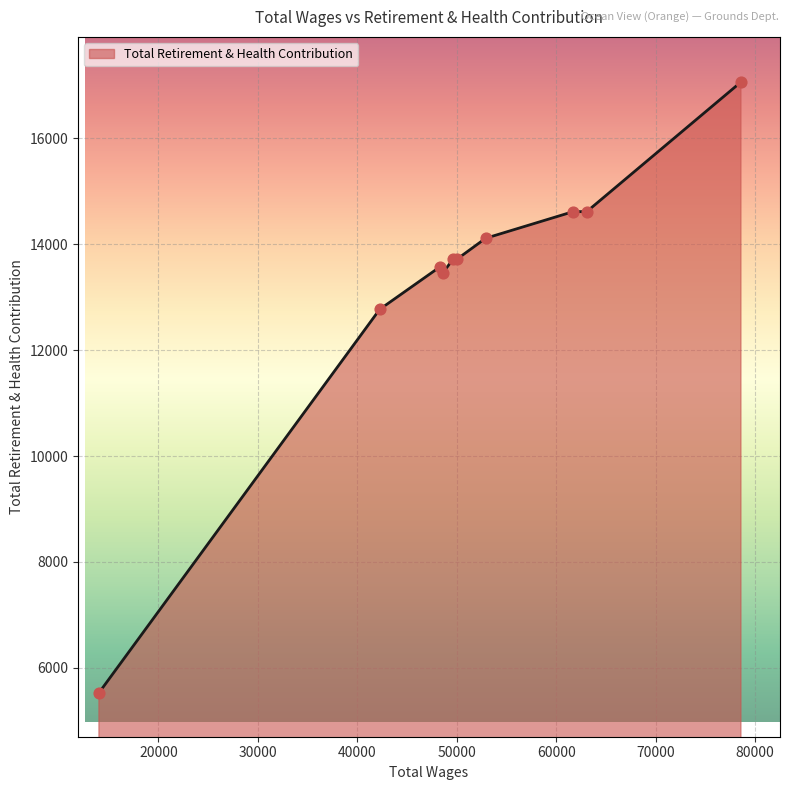

What is the difference between the maximum and minimum values?

11538